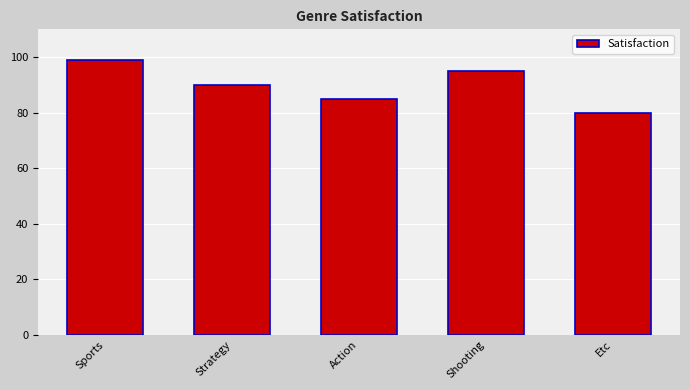

What position from the right is Strategy?

4